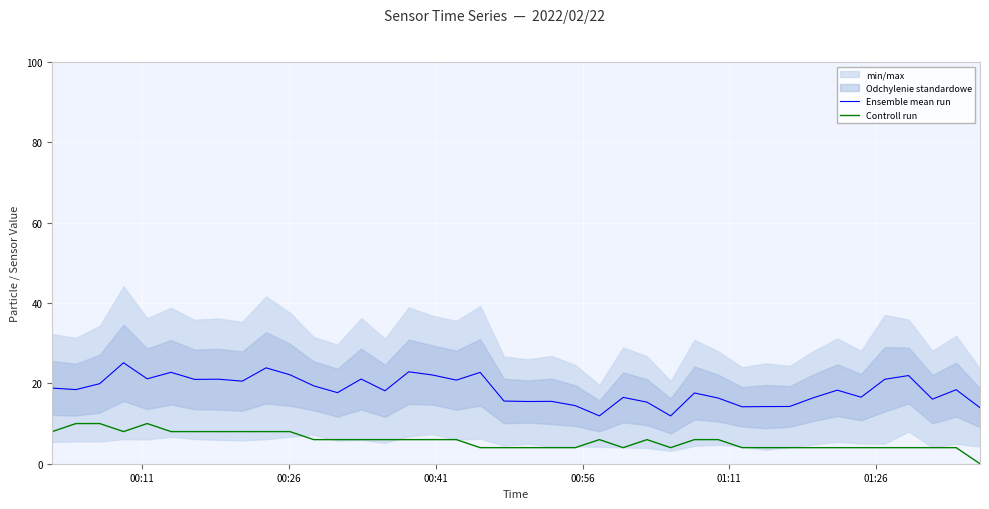

Is this an area chart (filled region under the line)?

No